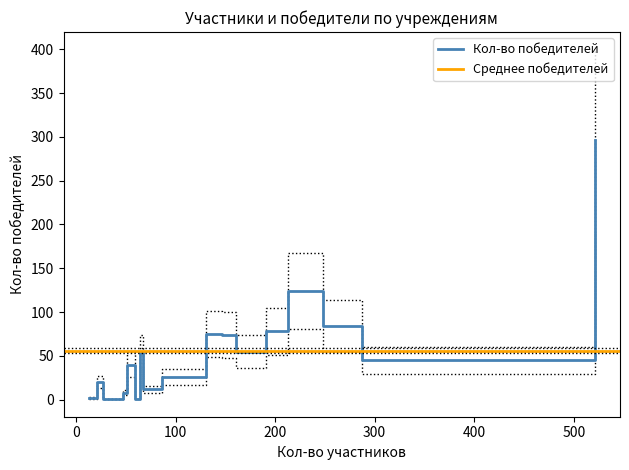

What is the label of the 15th point from the right?

14